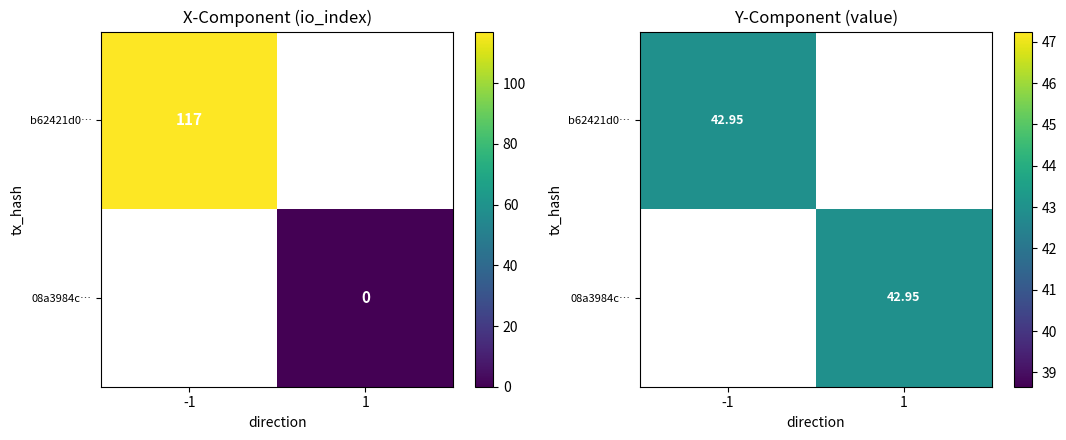

How many categories are shown in the chart?

2